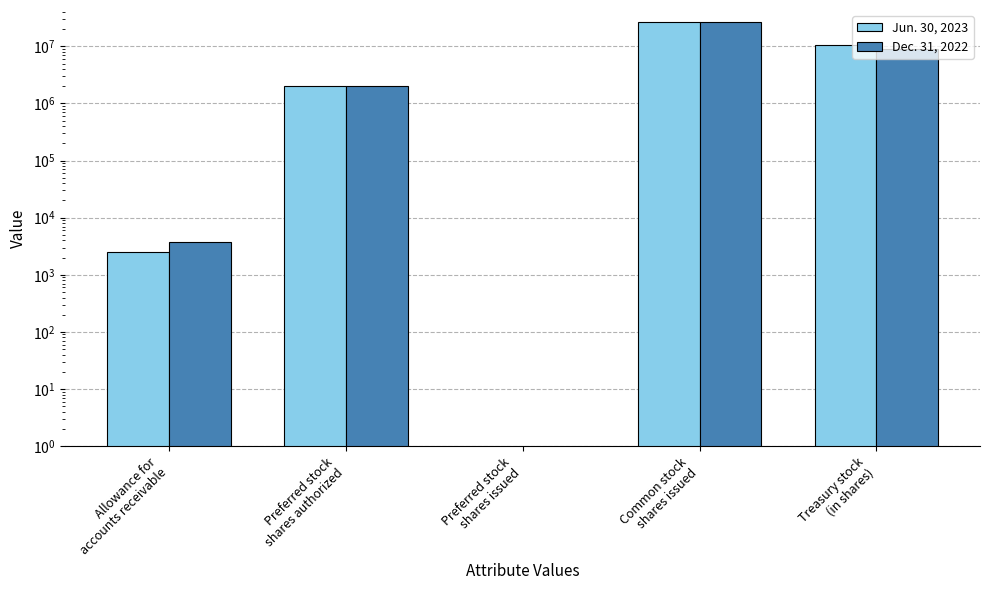

List the series in order of their peak value, lowest first.

Dec. 31, 2022, Jun. 30, 2023